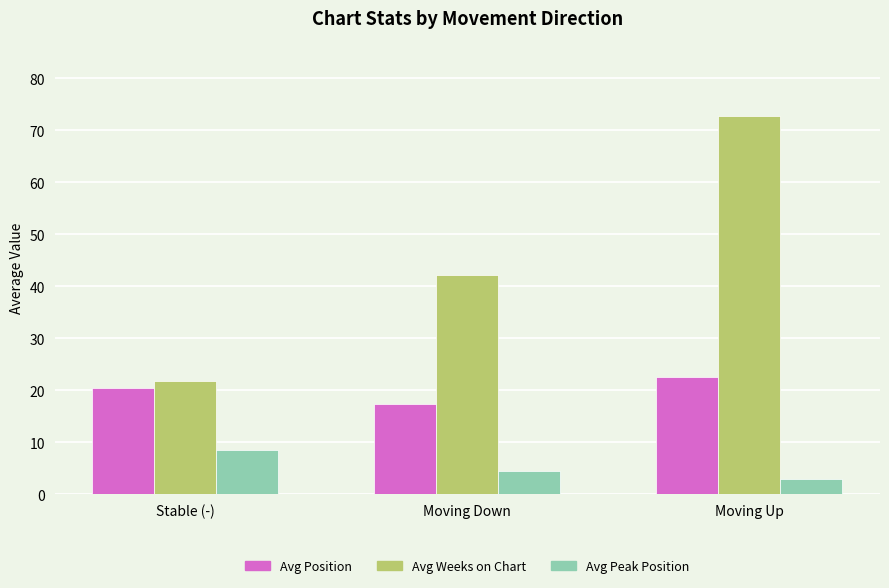

Count the number of categories in the chart.

3